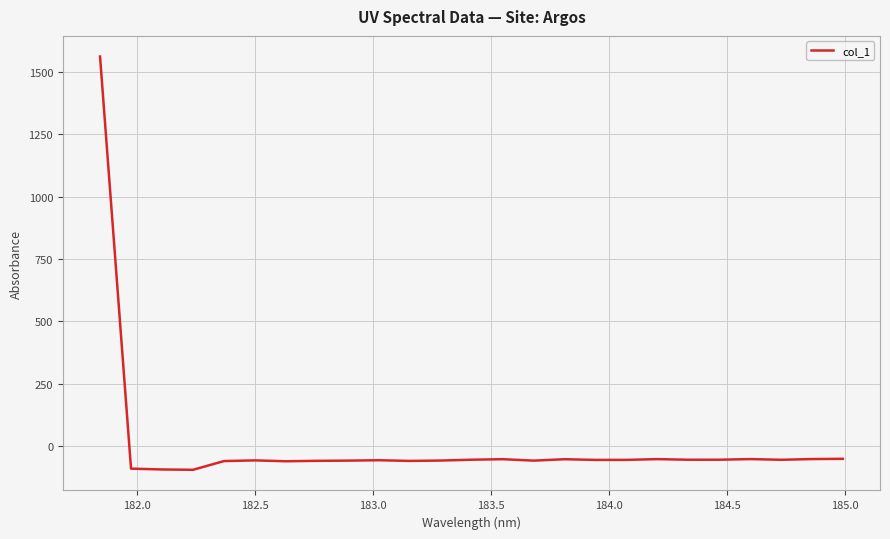

What is the difference between the maximum and minimum values?

1657.5